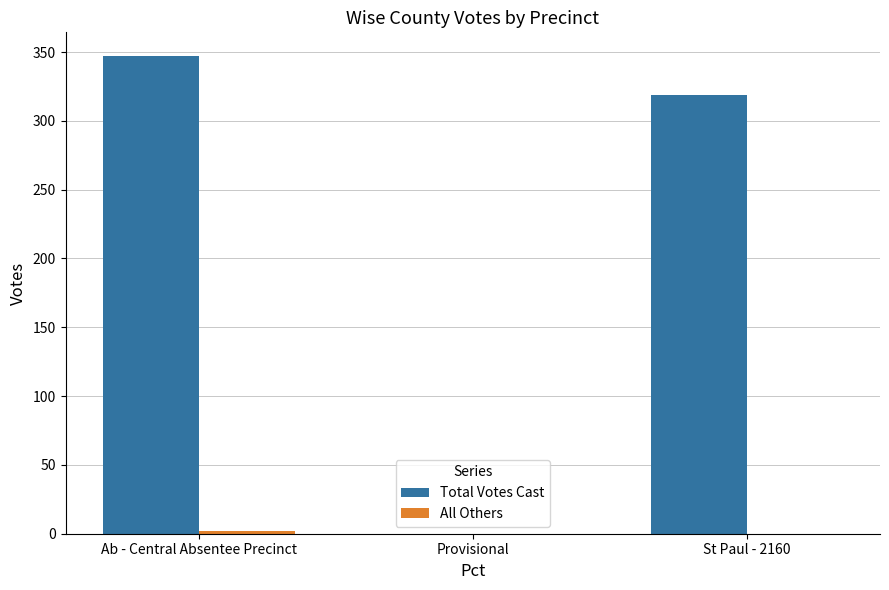

At which label does Total Votes Cast reach its peak?

Ab - Central Absentee Precinct